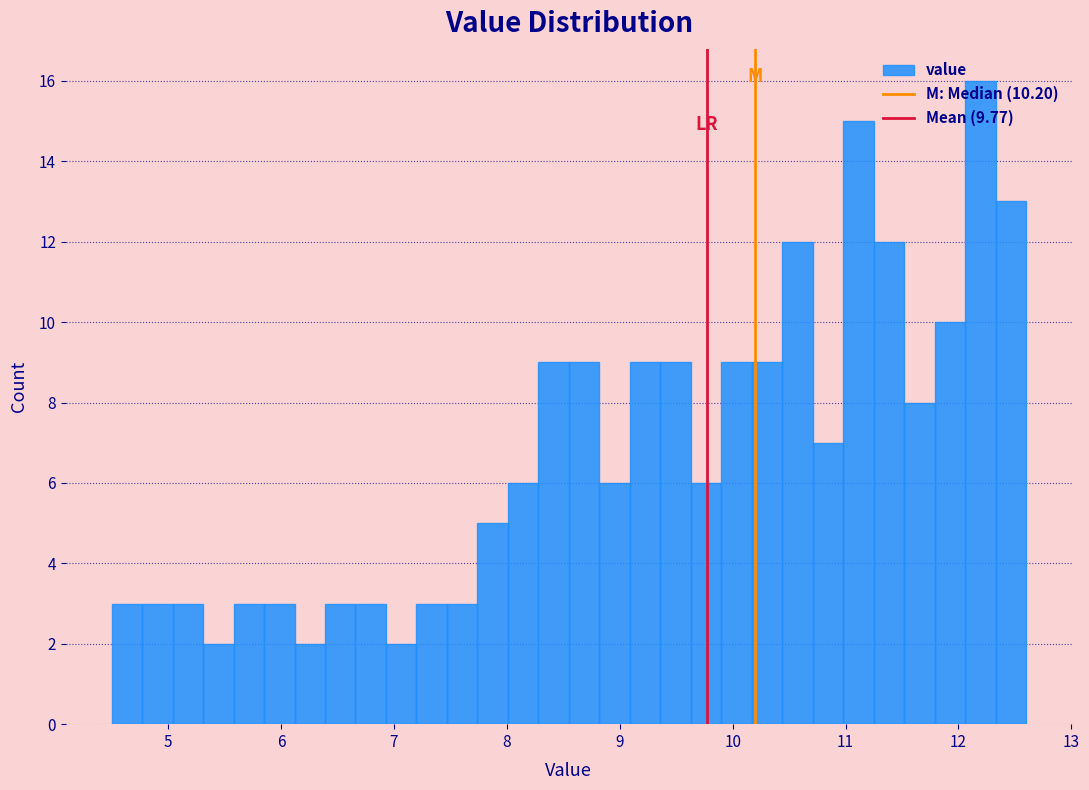

Read against the x-axis, roughly where is the centre of the tallest bar?

12.2